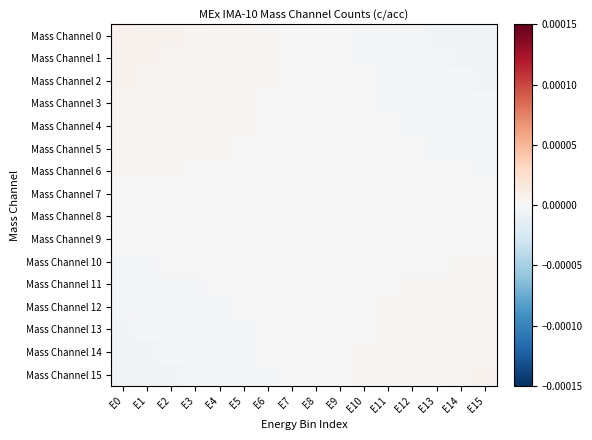

Which series has the largest total across all categories?

Mass Channel 0